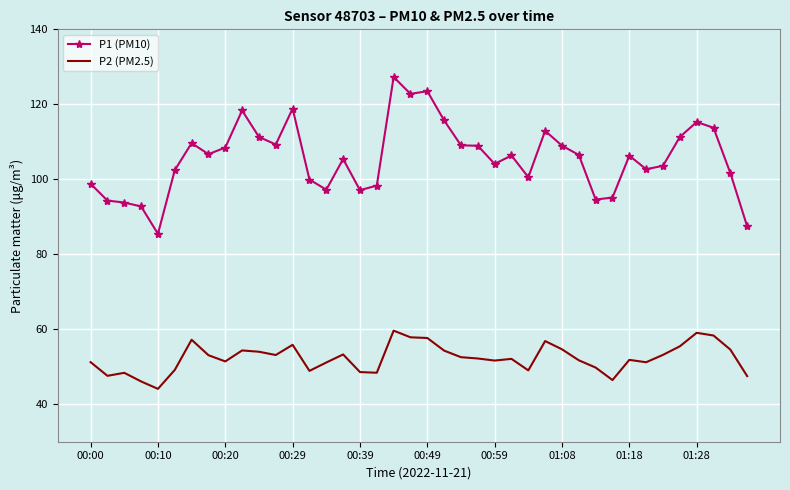

Rank the series by their maximum value, from highest to lowest.

P1 (PM10), P2 (PM2.5)